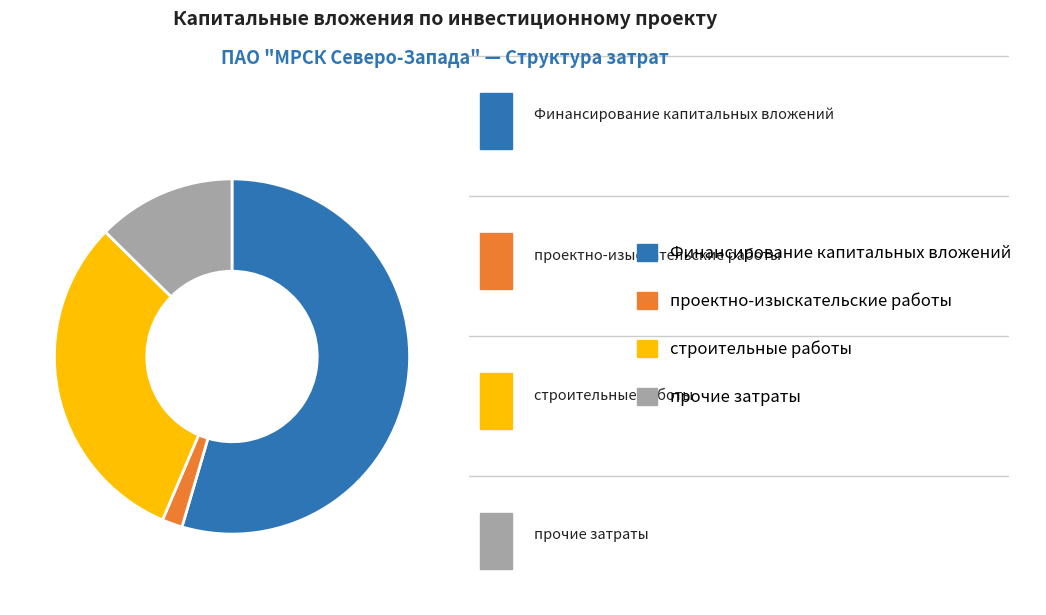

What is the ratio of the value at строительные работы to the value at проектно-изыскательские работы?

16.7